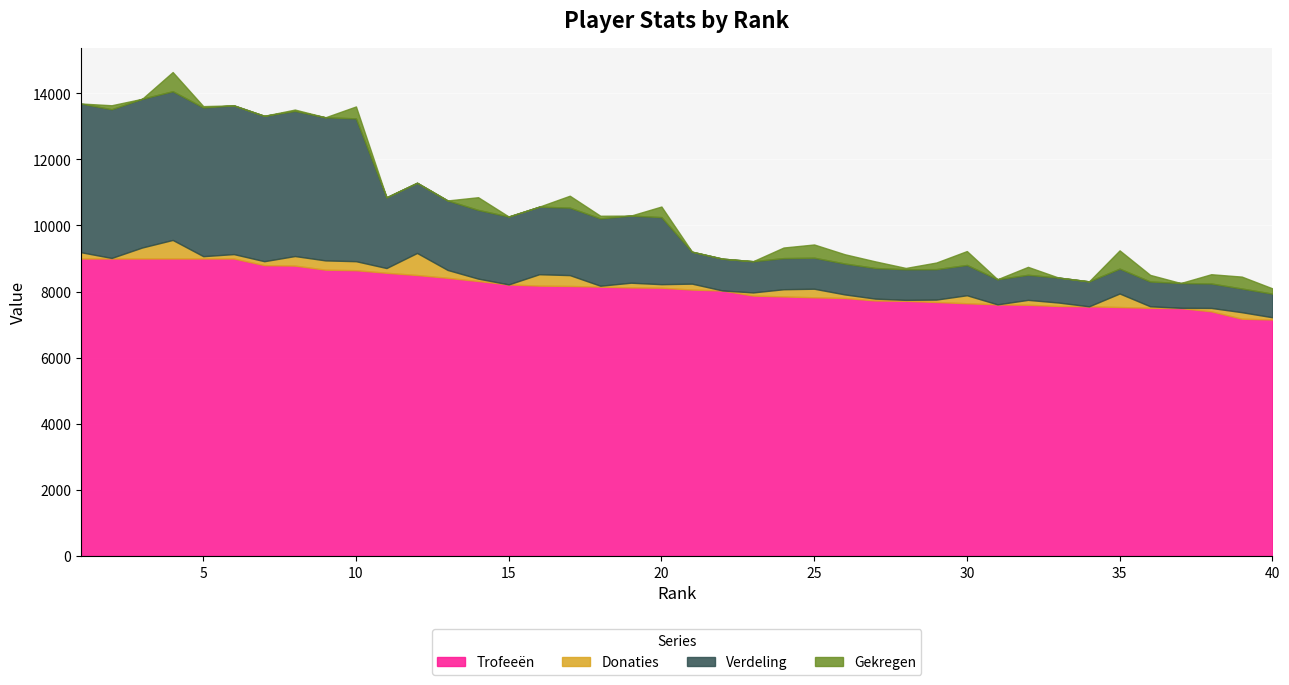

At which category is the sum across all series the highest?

4